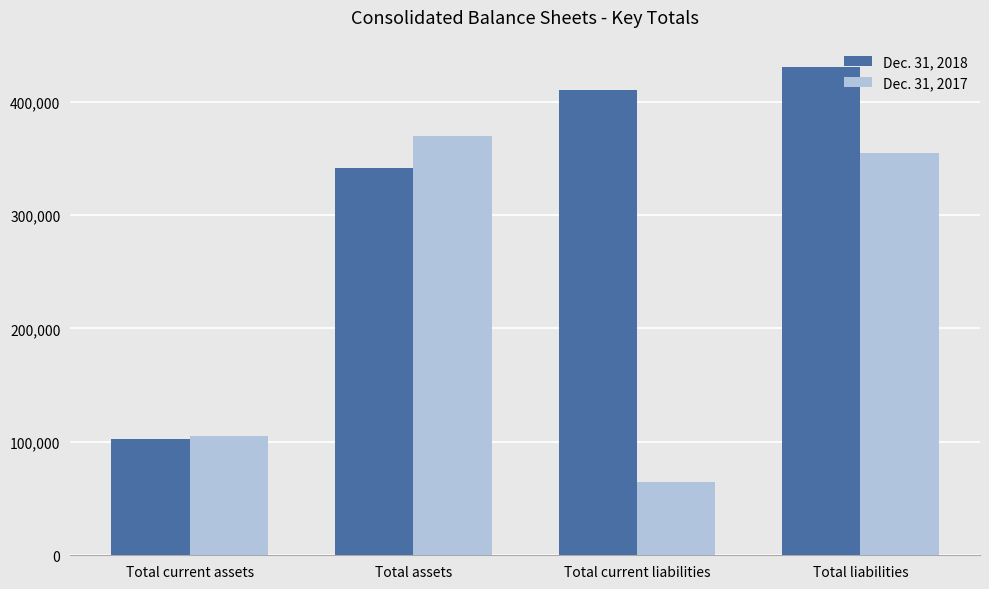

At how many categories does at least one series exceed 219029?

3